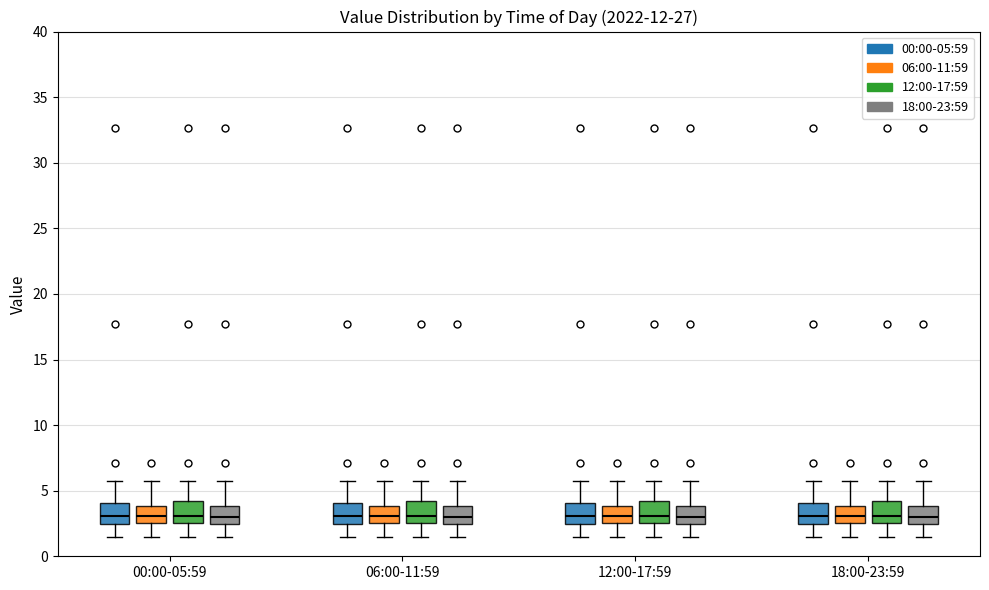

Where is the upper edge of the box for 00:00-05:59 (00:00-05:59) on the y-axis? The values are not printed on the chart, so give them approximately, as read against the axis.

4.0